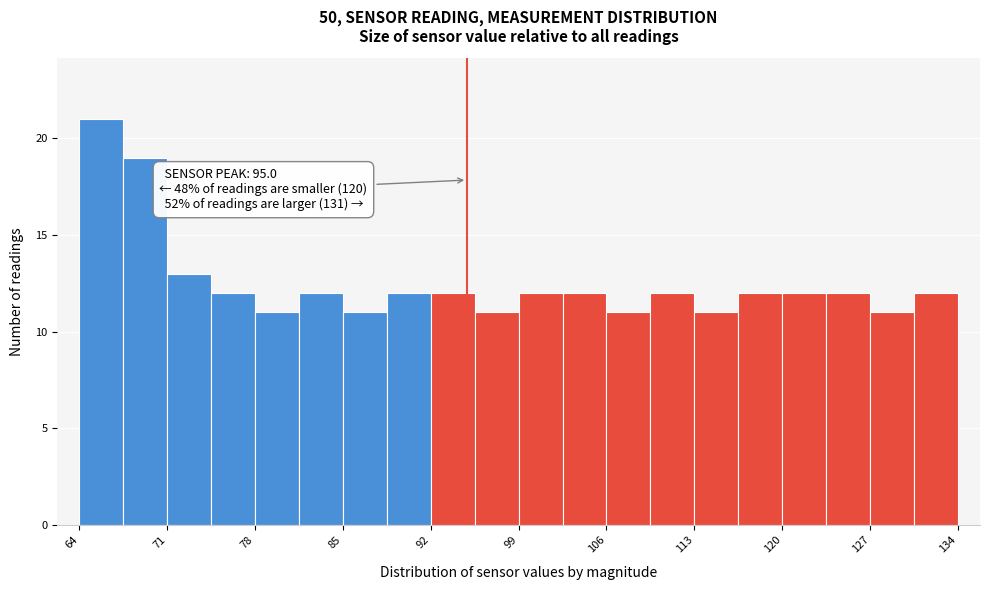

Read against the x-axis, roughly where is the centre of the tallest bar?

66